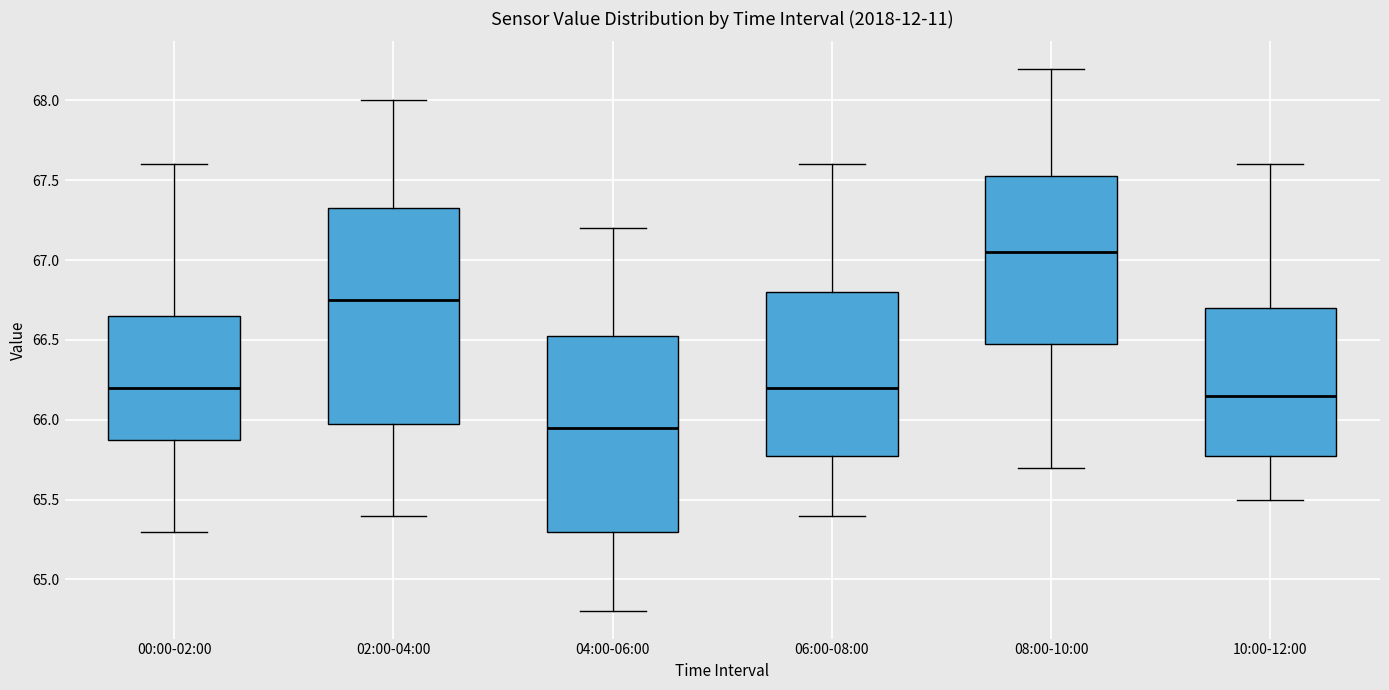

Reading left to right, transcribe this box plot: for each box, give where its median line is, the range the box spans, and where its two whiskers end, as read against the y-axis. The values are not printed on the chart, so give them approximately, as read against the axis.

00:00-02:00: median 66.20, box 65.90 to 66.65, whiskers 65.30 to 67.60
02:00-04:00: median 66.75, box 66.00 to 67.35, whiskers 65.40 to 68.00
04:00-06:00: median 65.95, box 65.30 to 66.55, whiskers 64.80 to 67.20
06:00-08:00: median 66.20, box 65.80 to 66.80, whiskers 65.40 to 67.60
08:00-10:00: median 67.05, box 66.50 to 67.55, whiskers 65.70 to 68.20
10:00-12:00: median 66.15, box 65.80 to 66.70, whiskers 65.50 to 67.60